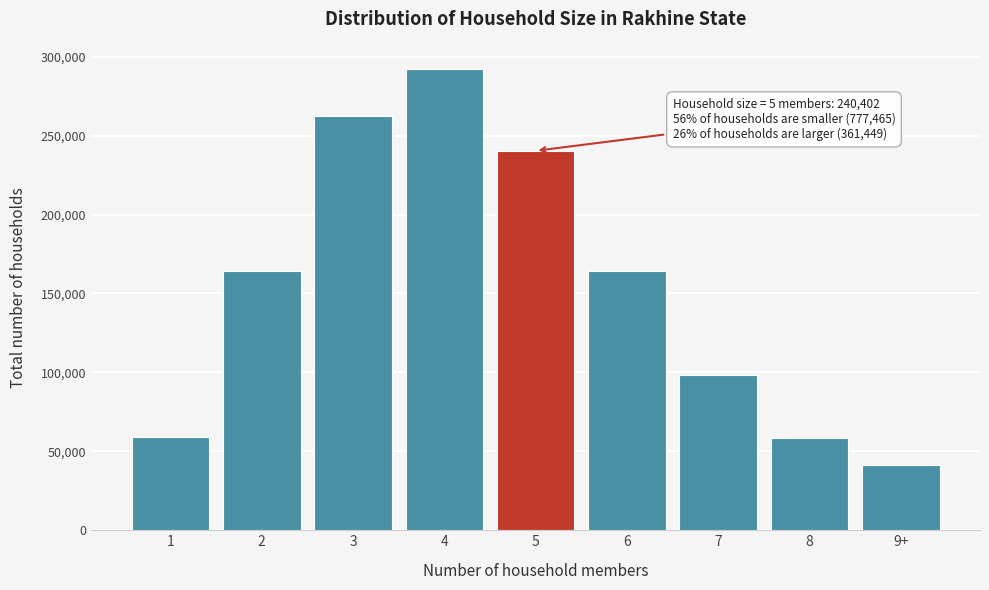

What is the difference between the second highest and minimum values?

221103